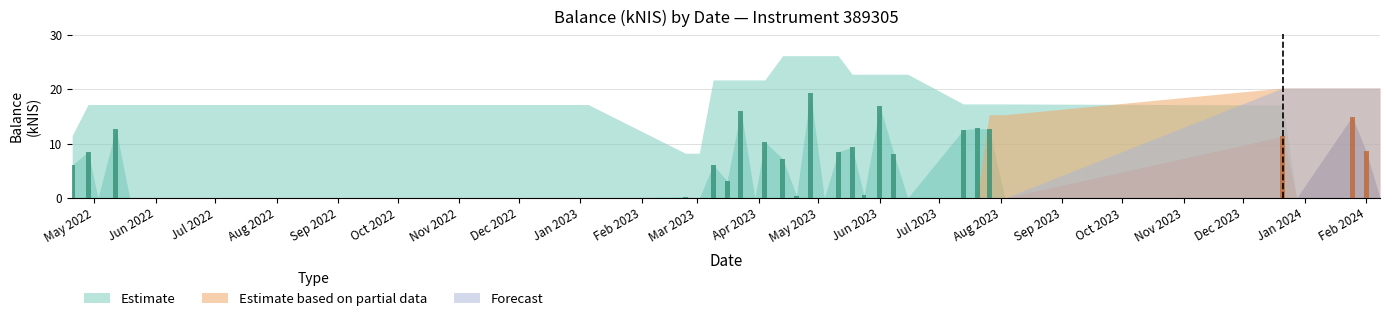

Between 2023-05-24 and 2023-06-15, which series saw the biggest shift?

Estimate